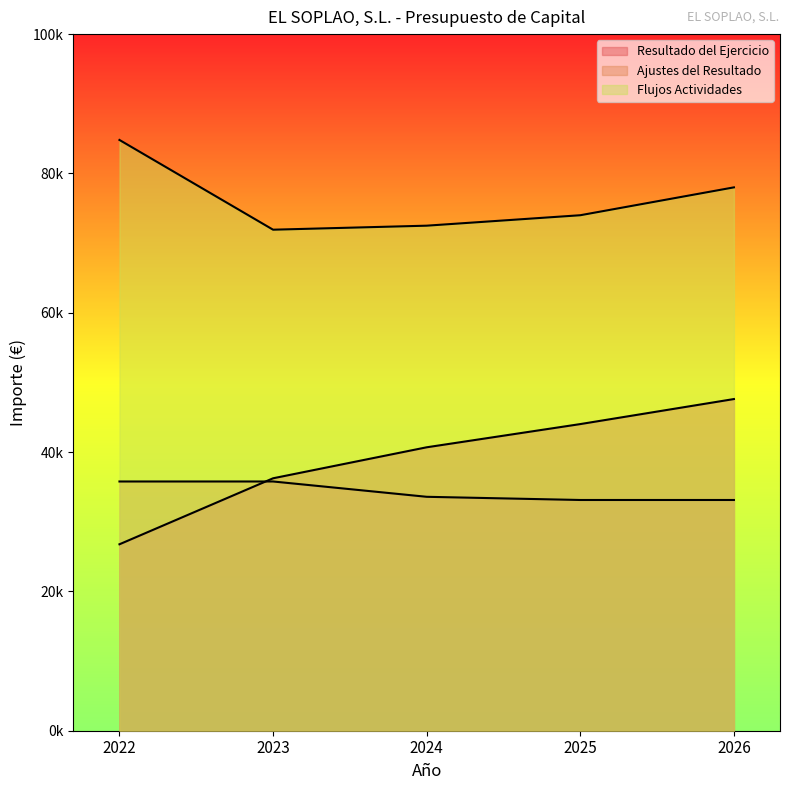

At how many categories does at least one series exceed 71232?

5